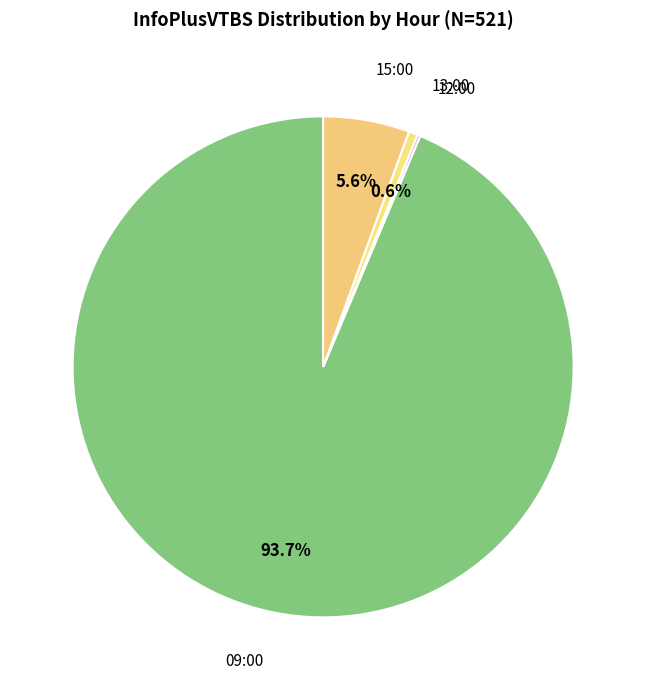

Which slice is the largest?

09:00